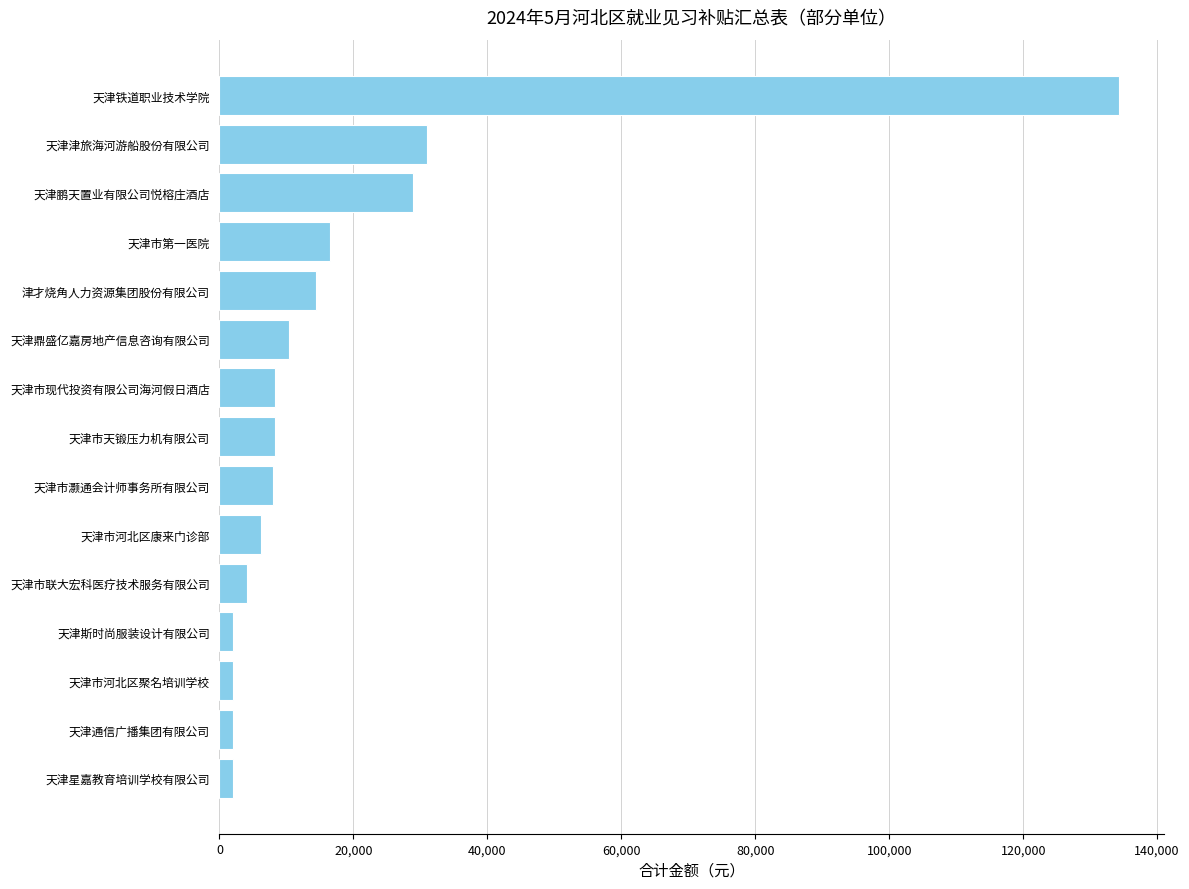

What is the difference between the second highest and minimum values?

28924